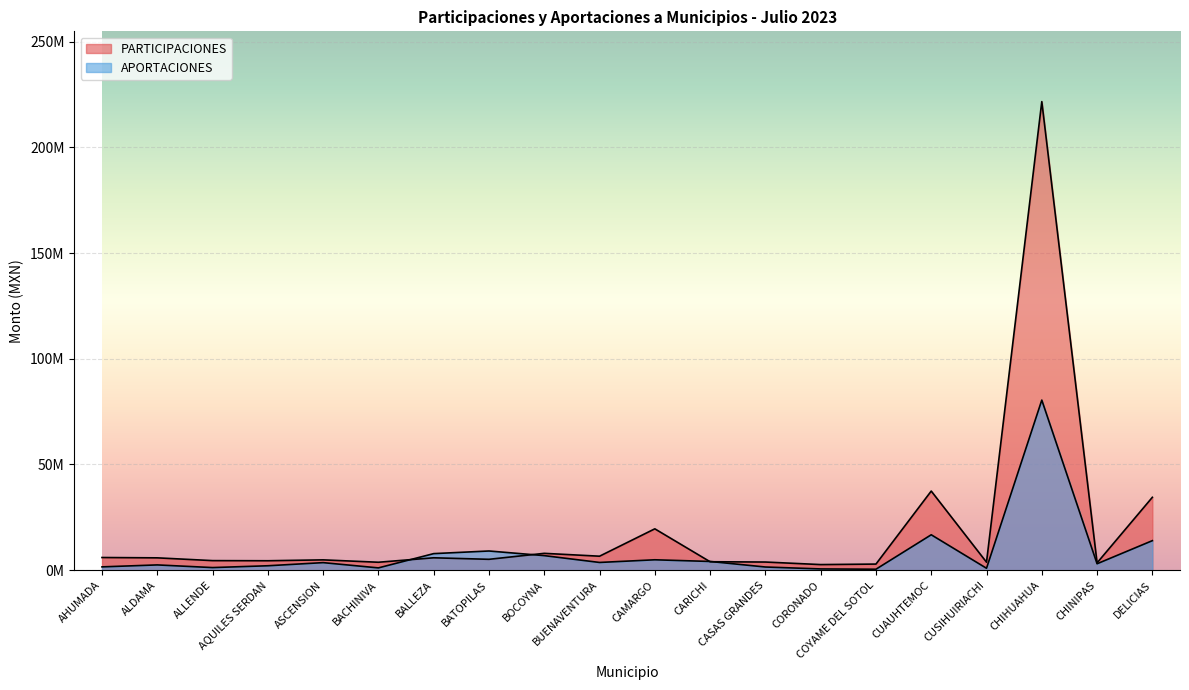

The PARTICIPACIONES series shows 6501248.7 at CASAS GRANDES. True or false?

False